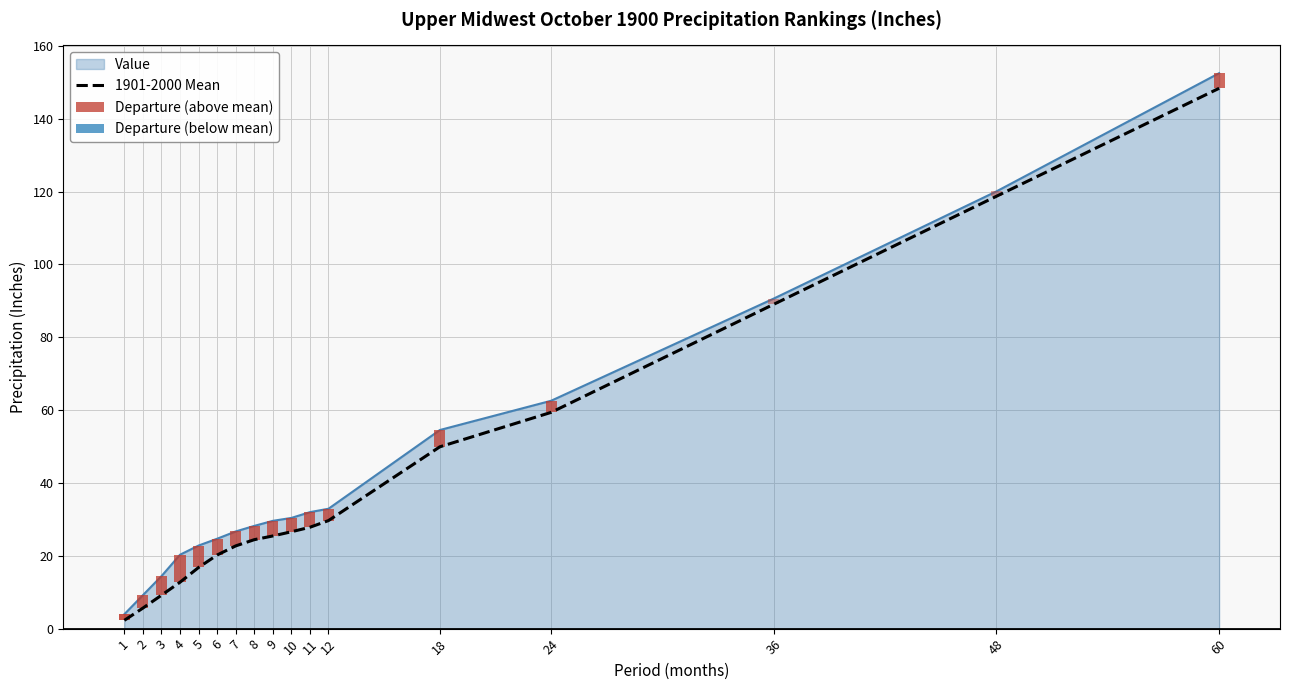

What is the greatest value displayed?

148.3